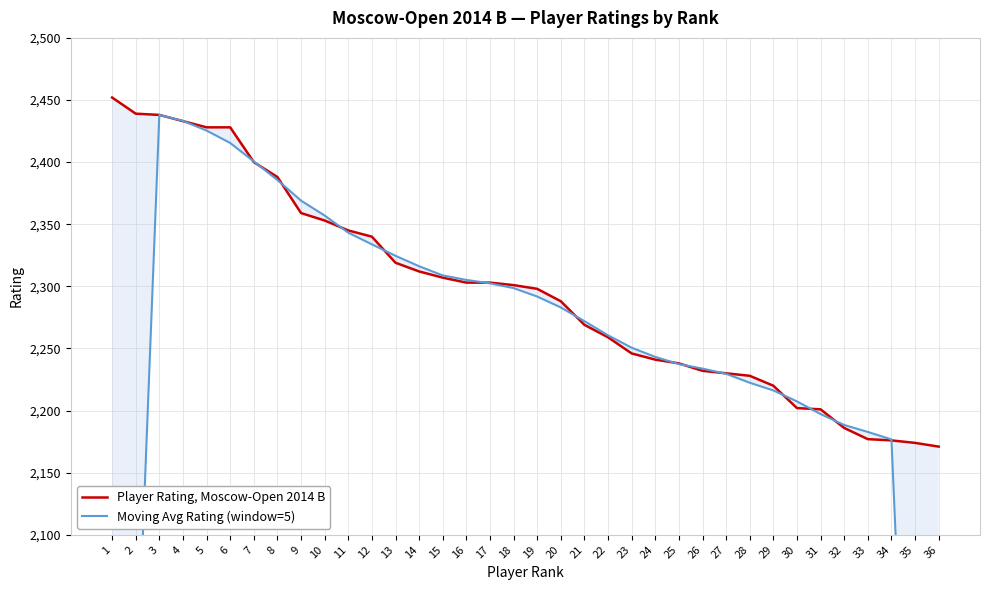

In Moving Avg Rating (window=5), how many points are higher than both neighbors (excluding endpoints)?

1